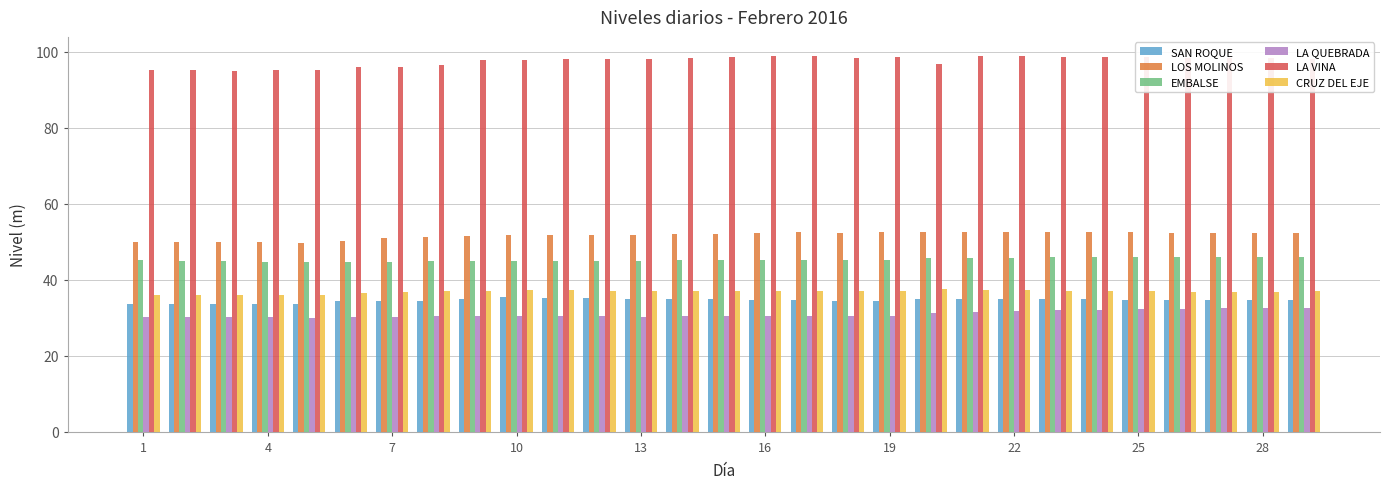

Which series has the largest total across all categories?

LA VINA